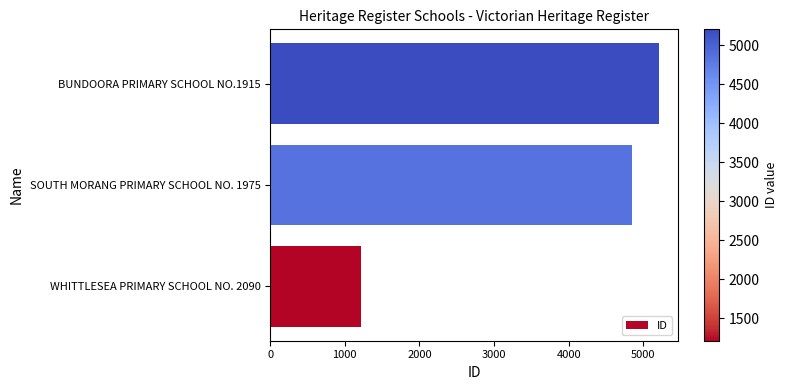

Rank the categories by value from lowest to highest.

WHITTLESEA PRIMARY SCHOOL NO. 2090, SOUTH MORANG PRIMARY SCHOOL NO. 1975, BUNDOORA PRIMARY SCHOOL NO.1915